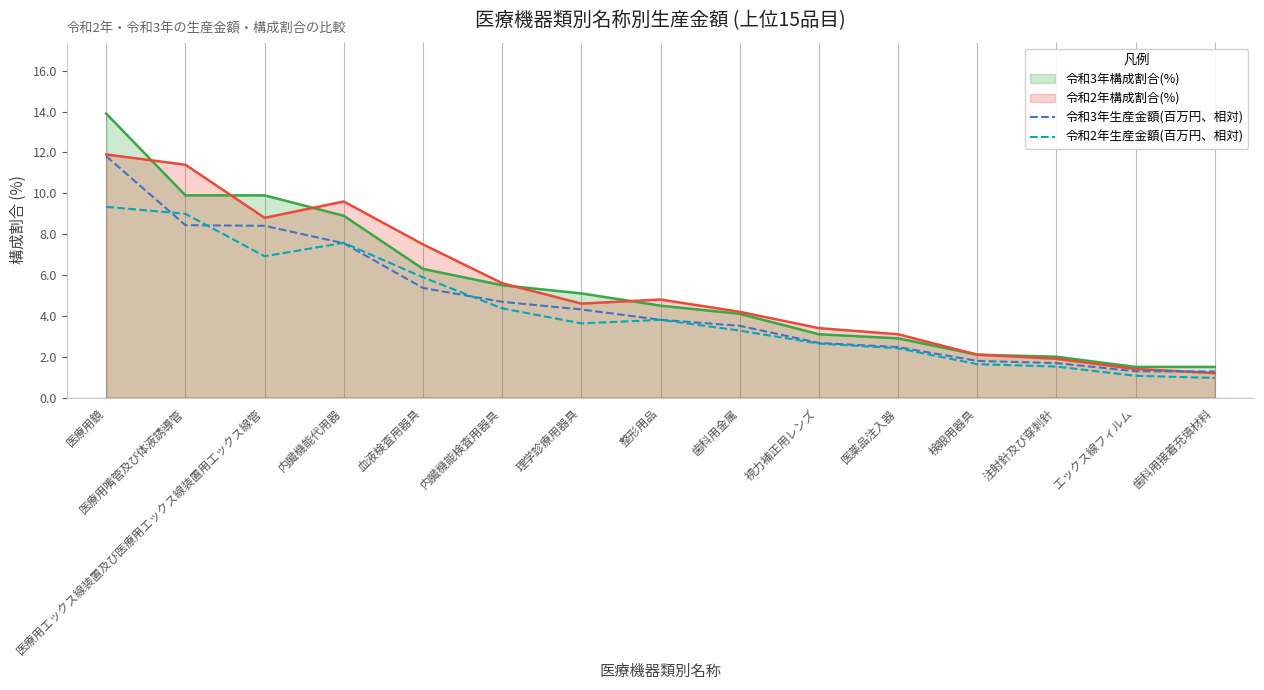

At how many categories does at least one series exceed 5?

7